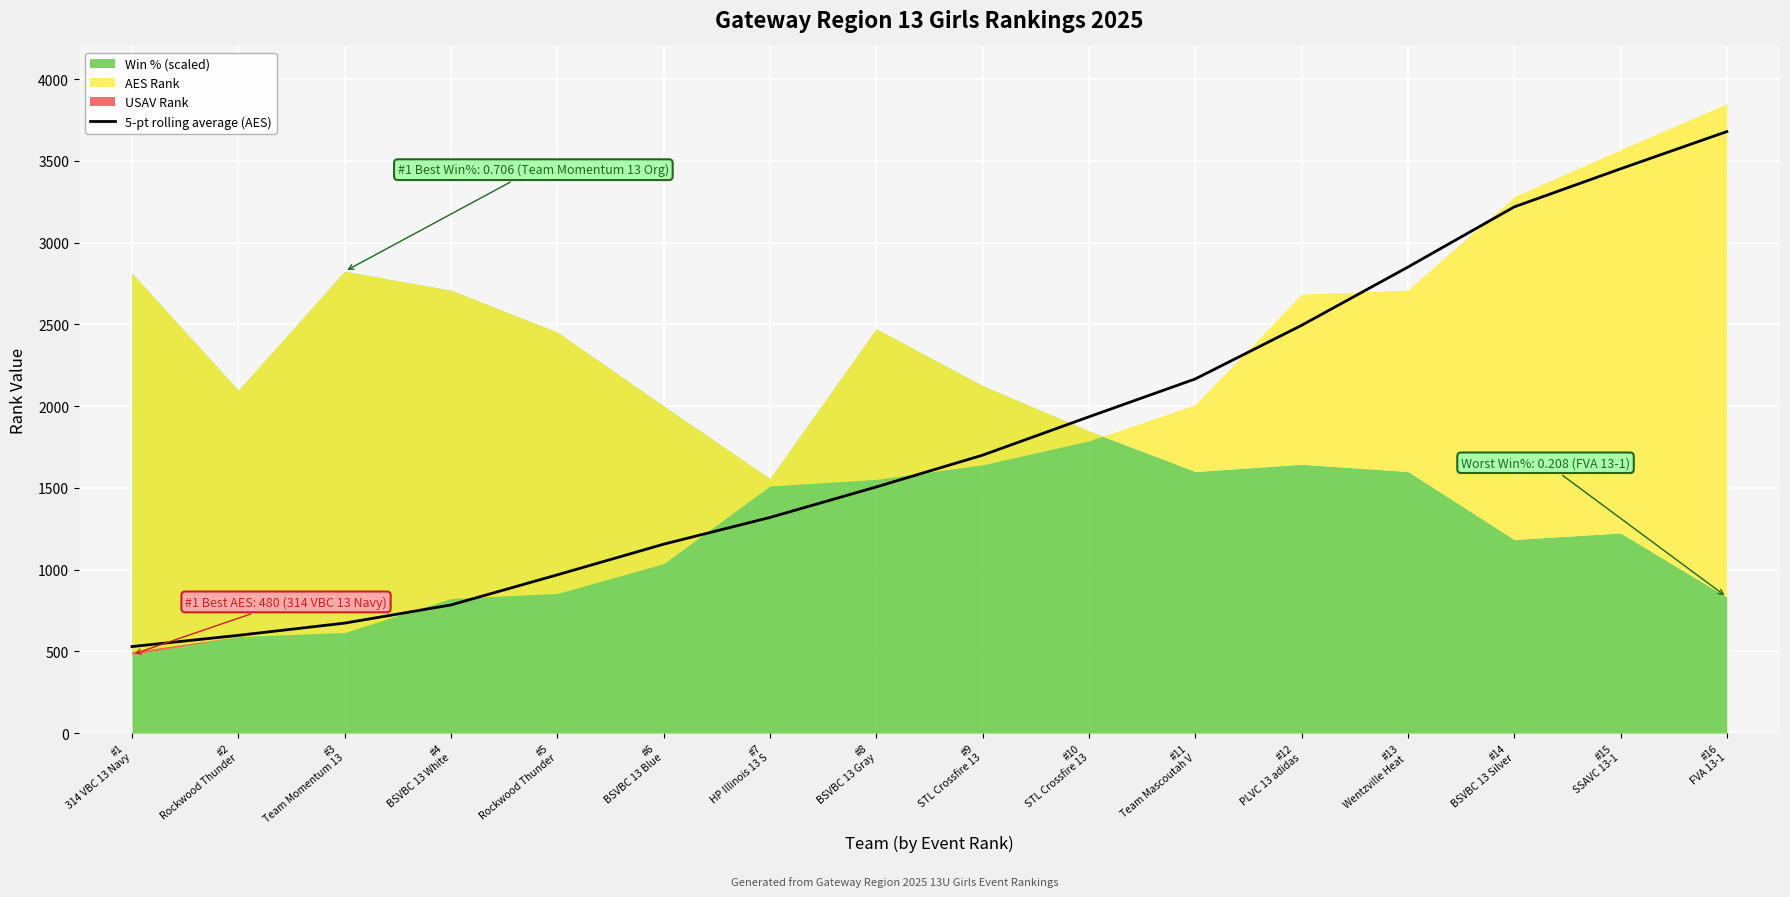

Between #1
314 VBC 13 Navy and #2
Rockwood Thunder, which is larger?

#2
Rockwood Thunder